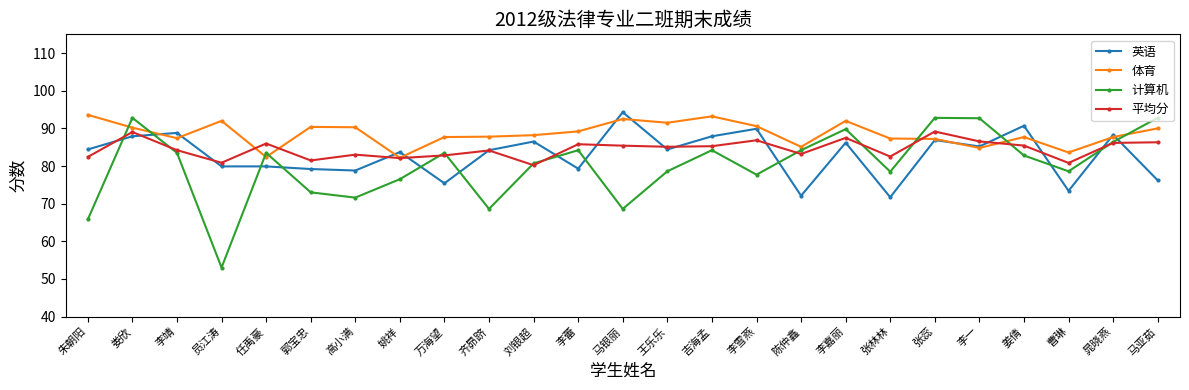

What is the minimum value shown in the chart?

53.0